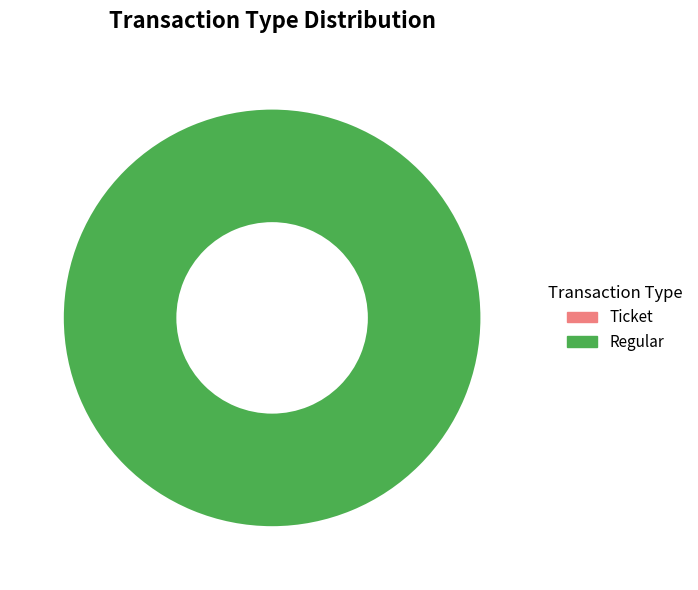

To the nearest percent, what is the difference between the Regular and Ticket slice percentages?

100%